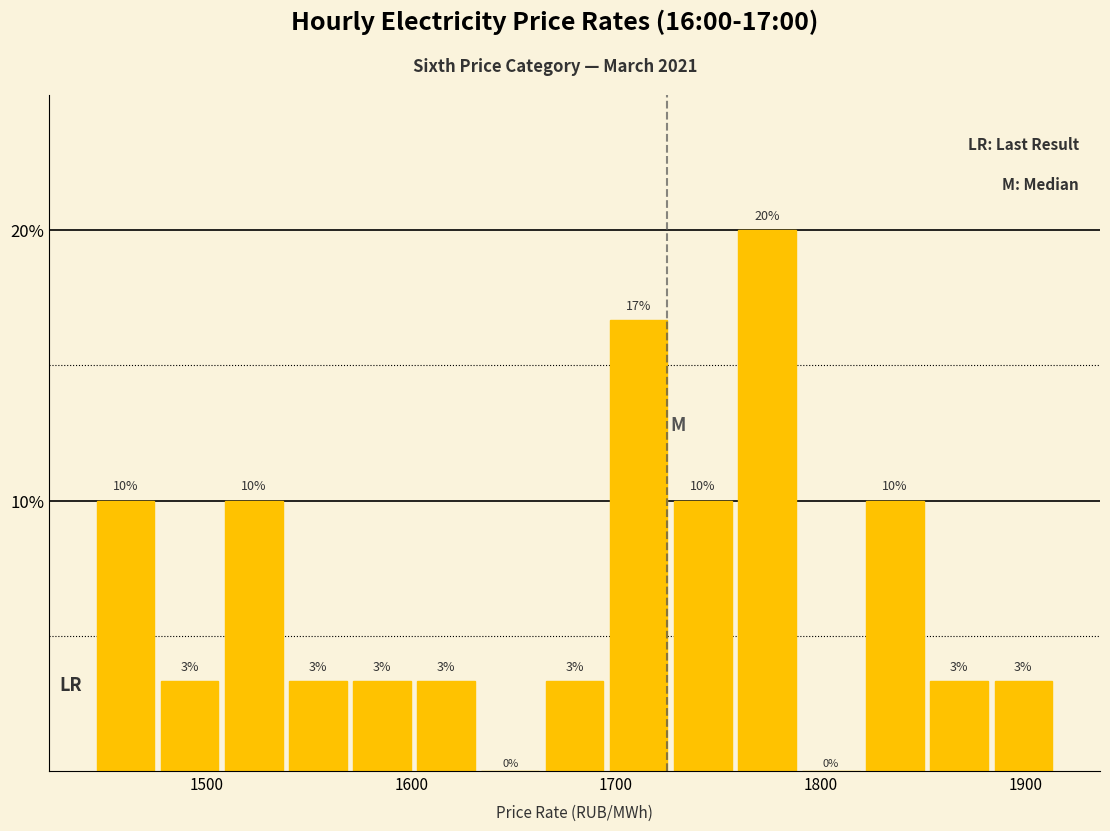

Read against the x-axis, roughly where is the centre of the tallest bar?

1770